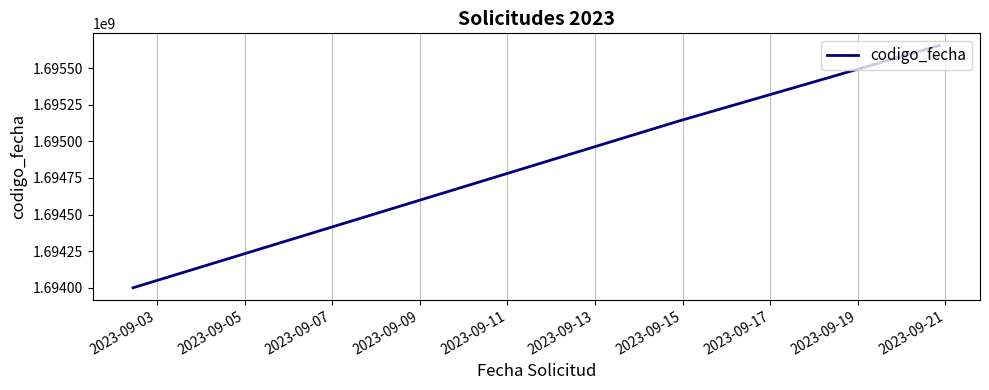

What is the greatest value displayed?

1695655124